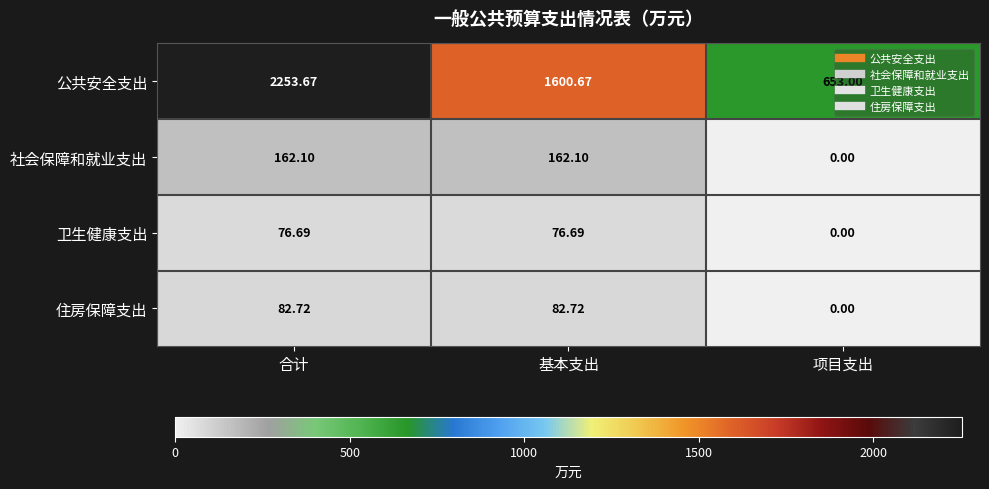

Which series has the largest total across all categories?

公共安全支出